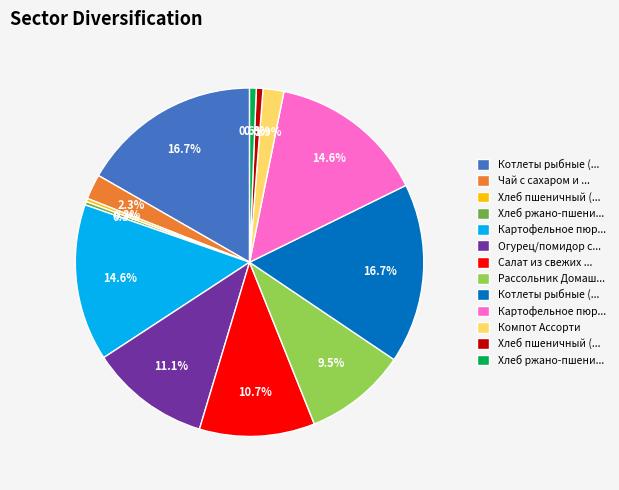

Does any single category account for the majority?

No